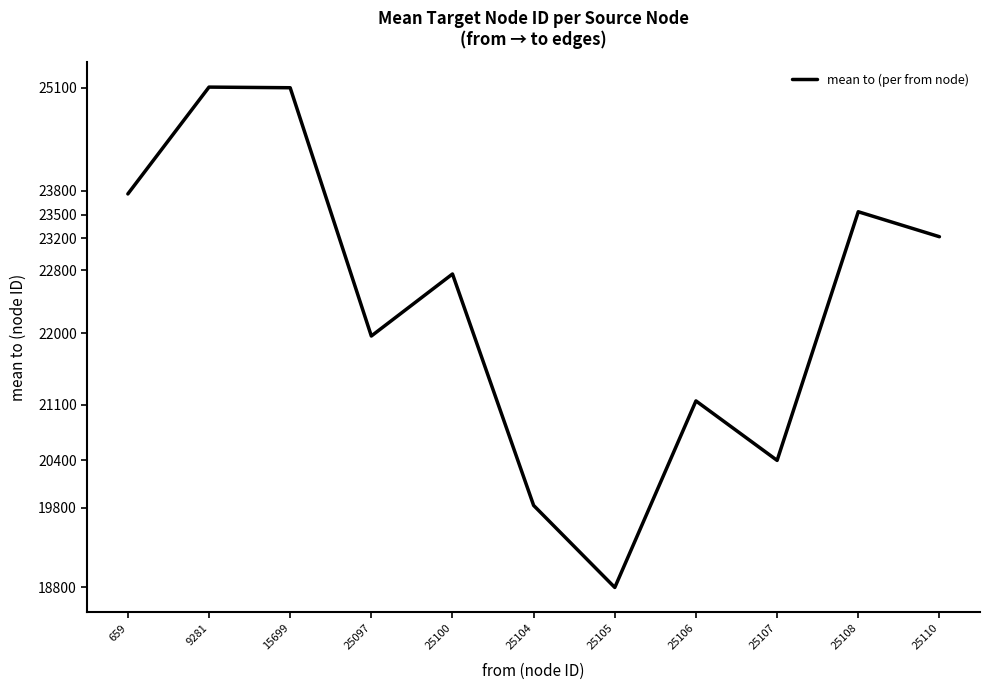

Is it true that the value at 25097 is 21967.7?

True